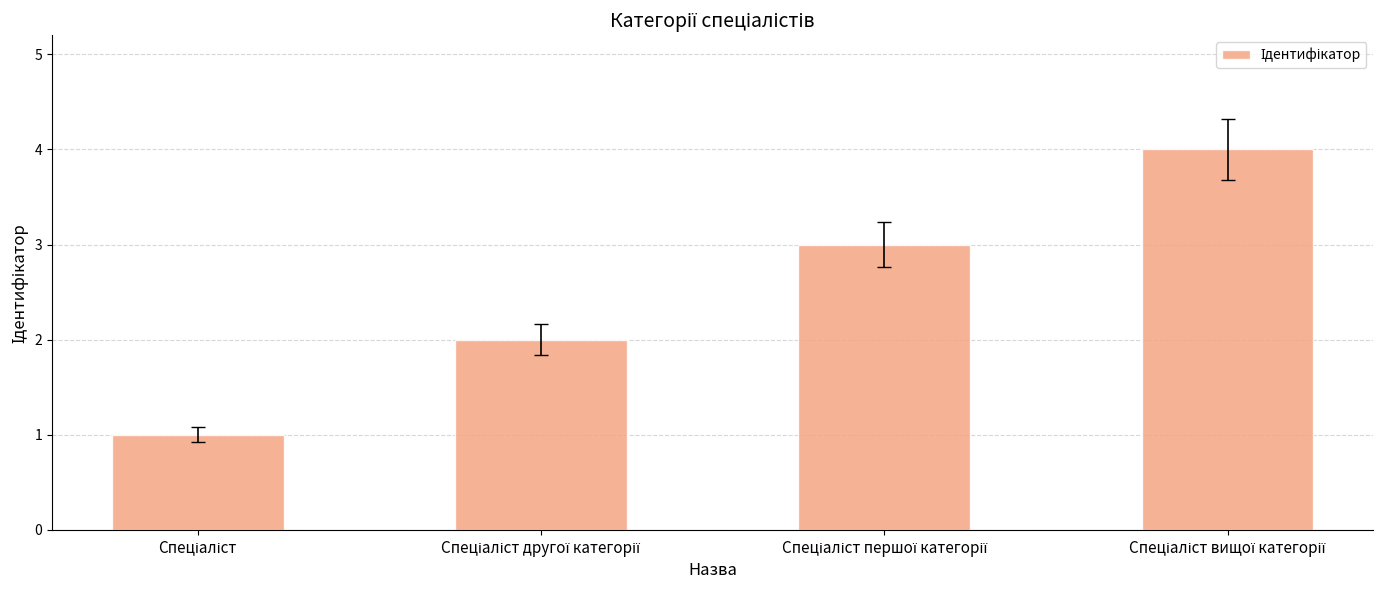

What is the difference between the second highest and minimum values?

2